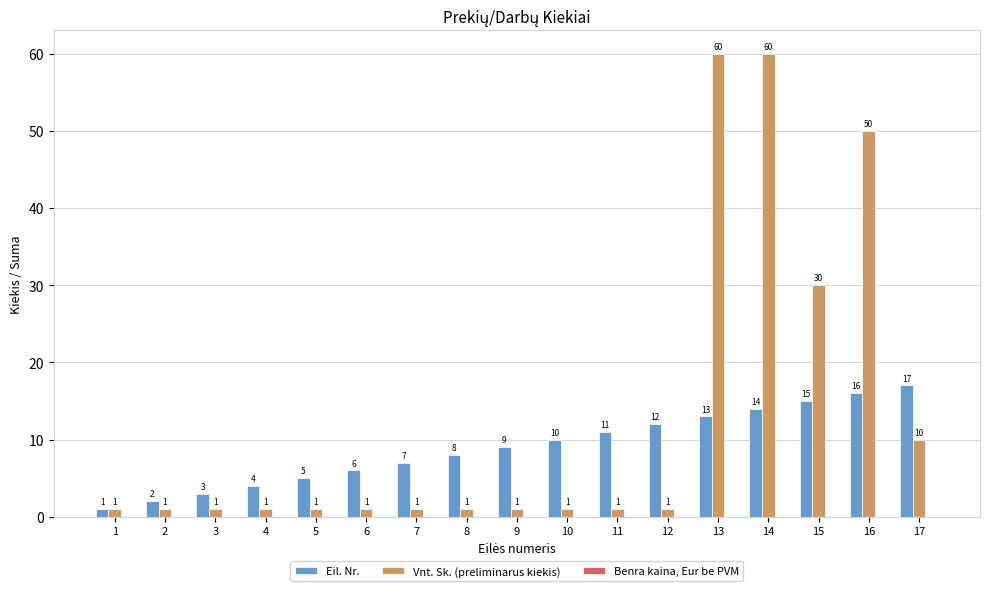

How many bars are there in total?

34